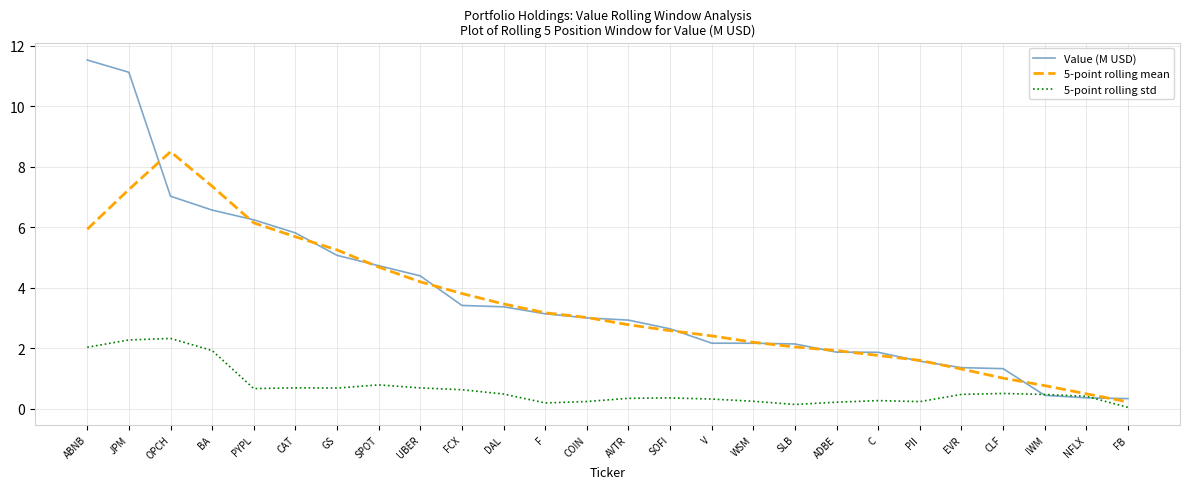

What is the sum of all 5-point rolling mean values?

89.5